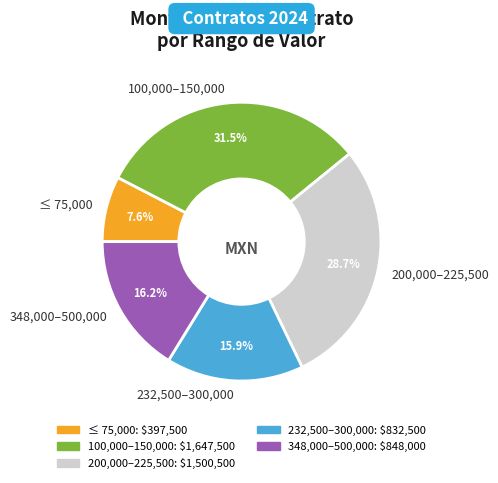

Between 232,500–300,000 and 100,000–150,000, which is larger?

100,000–150,000